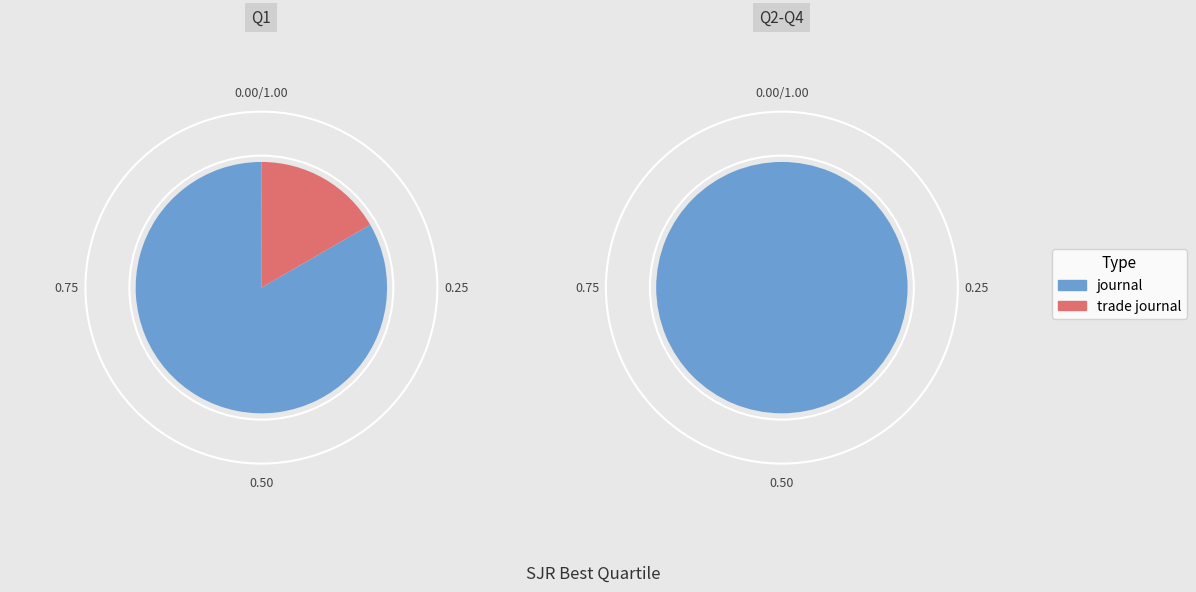

Combined, do journal and trade journal account for over 50%?

Yes